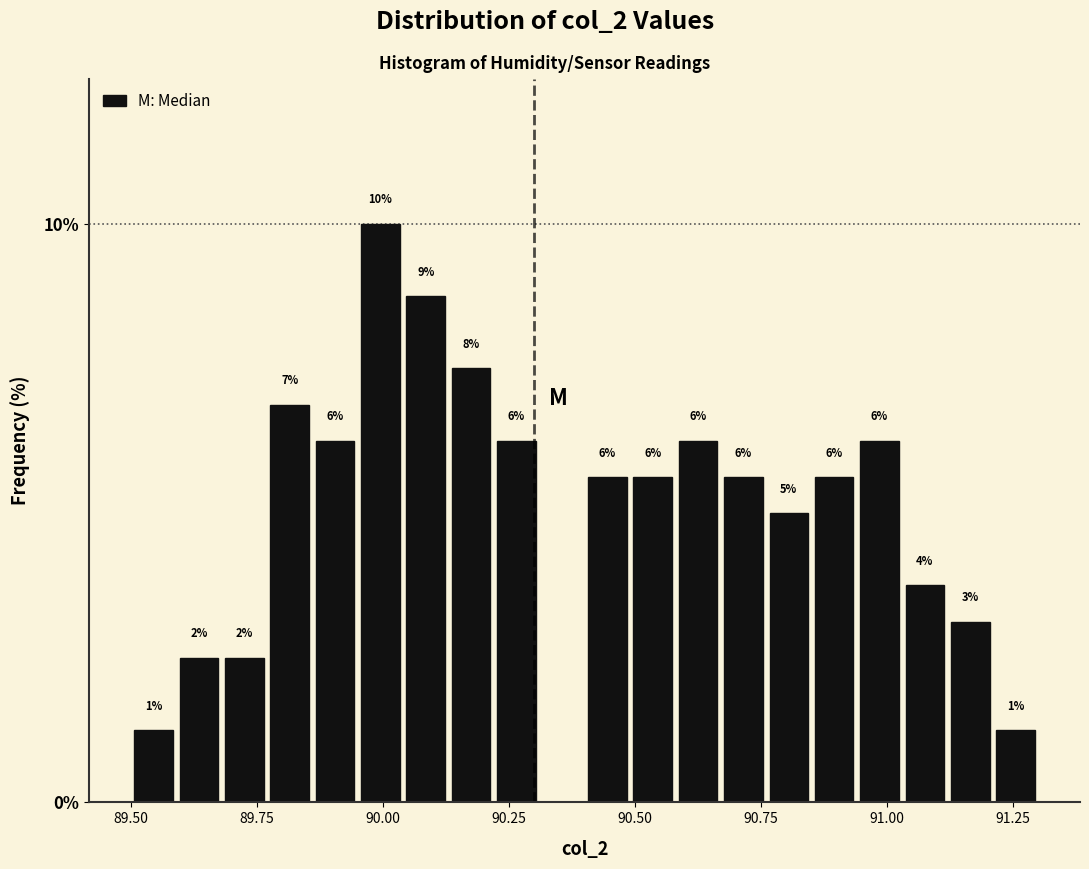

Read against the x-axis, roughly where is the centre of the tallest bar?

90.00